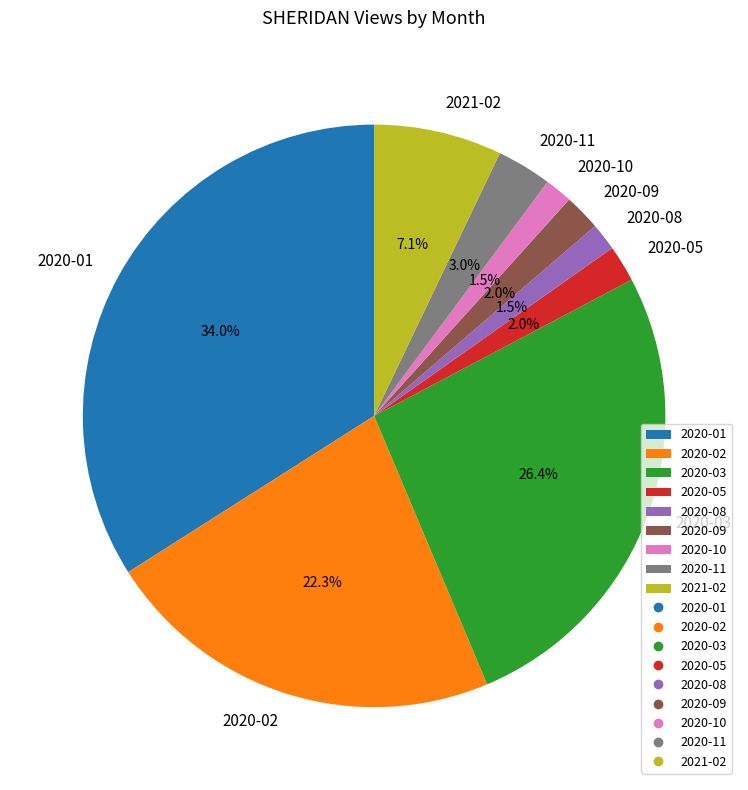

Which has a higher value, 2020-08 or 2020-01?

2020-01